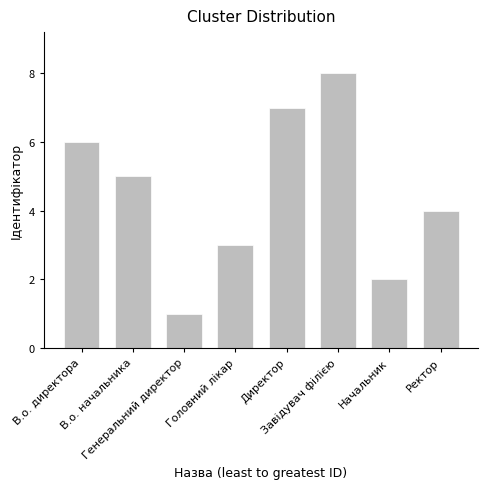

How many data points are less than 5?

4